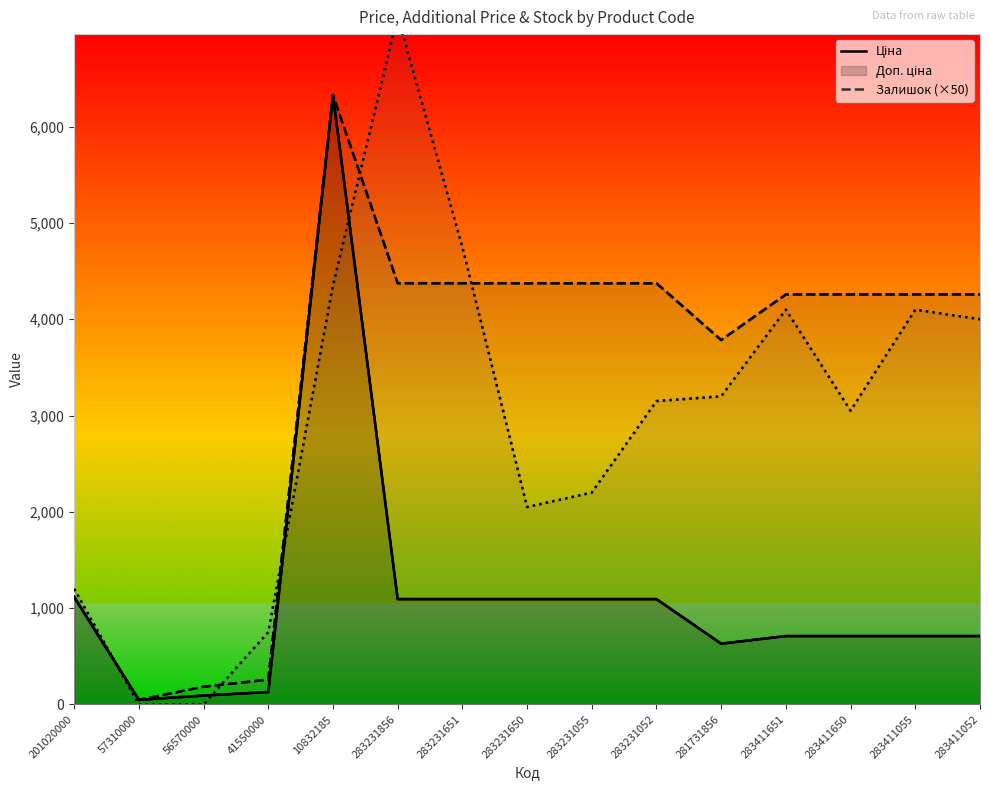

What are all the series names shown in the legend?

Ціна, Доп. ціна, Залишок (×50)